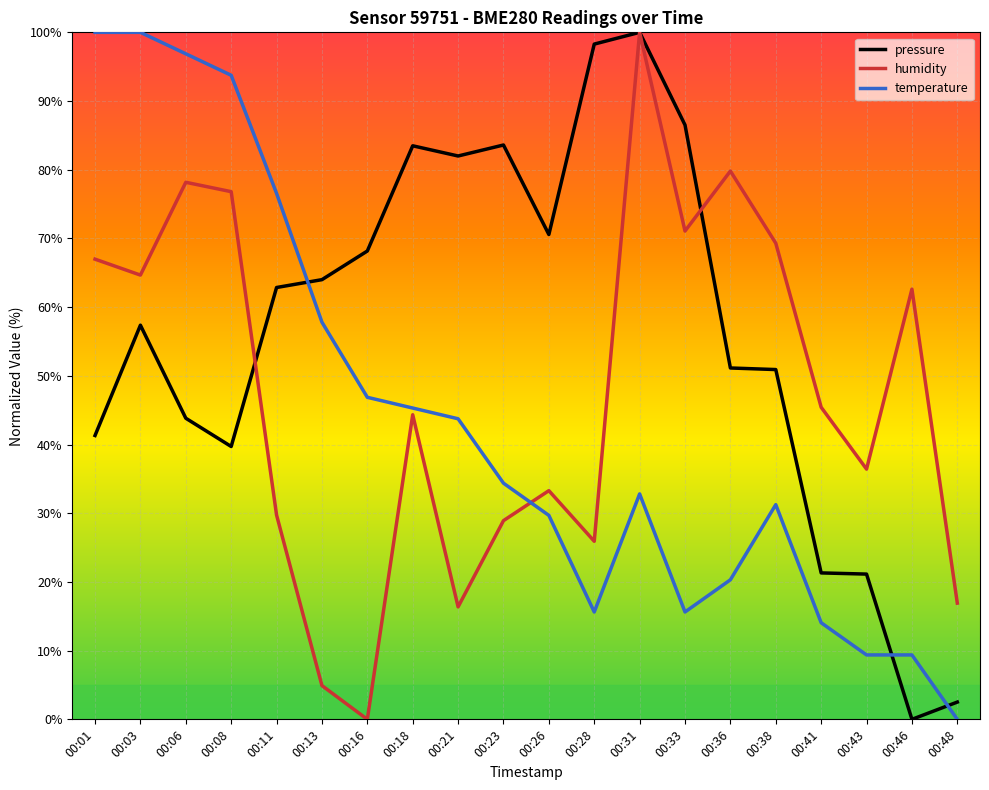

Which has a higher value, 00:18 or 00:43?

00:18